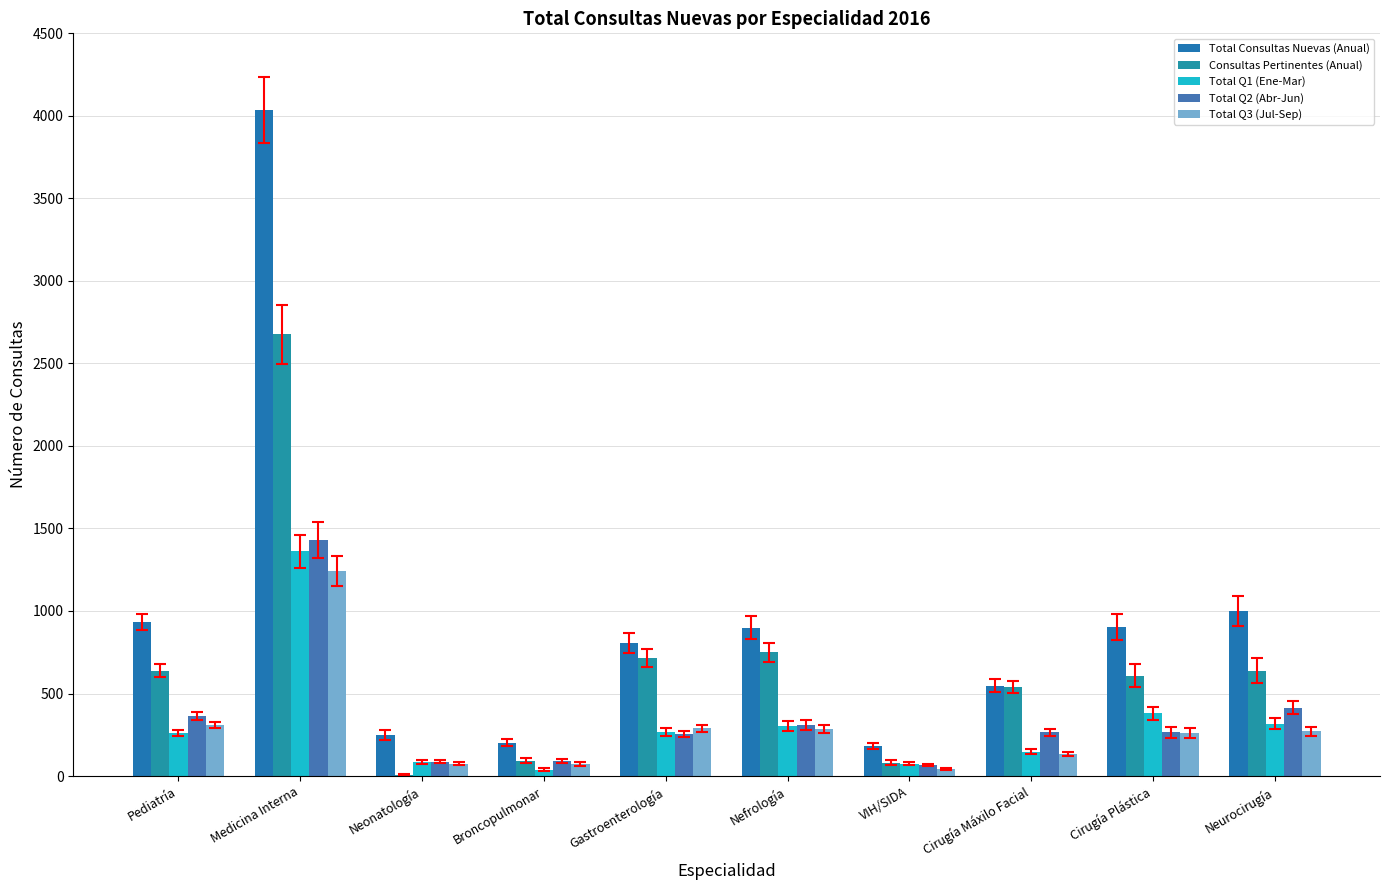

Read the Consultas Pertinentes (Anual) value at Medicina Interna, to the nearest 50.

2700